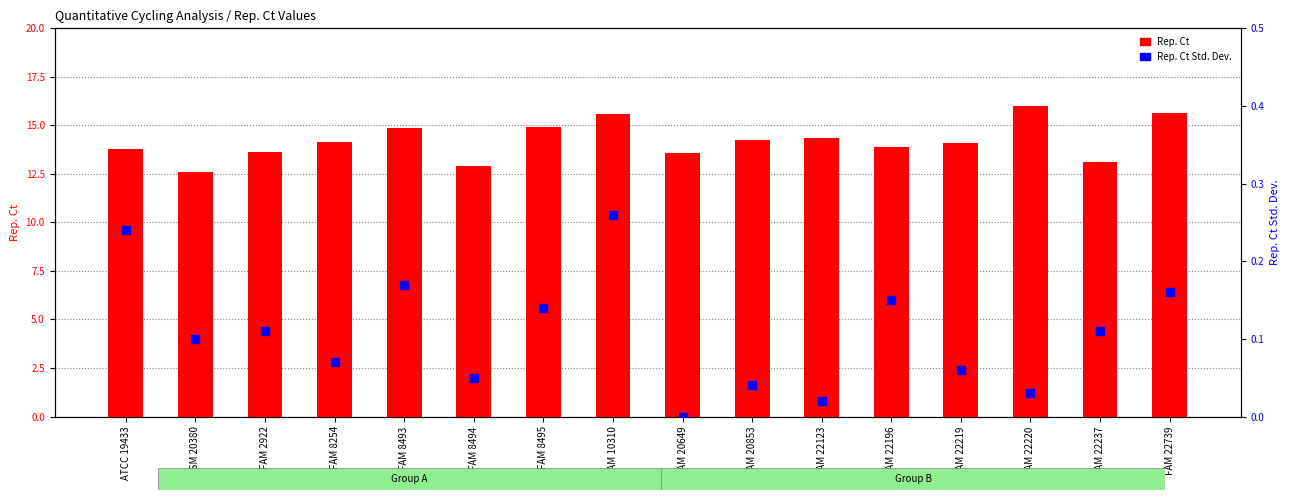

What are all the series names shown in the legend?

Rep. Ct, Rep. Ct Std. Dev.